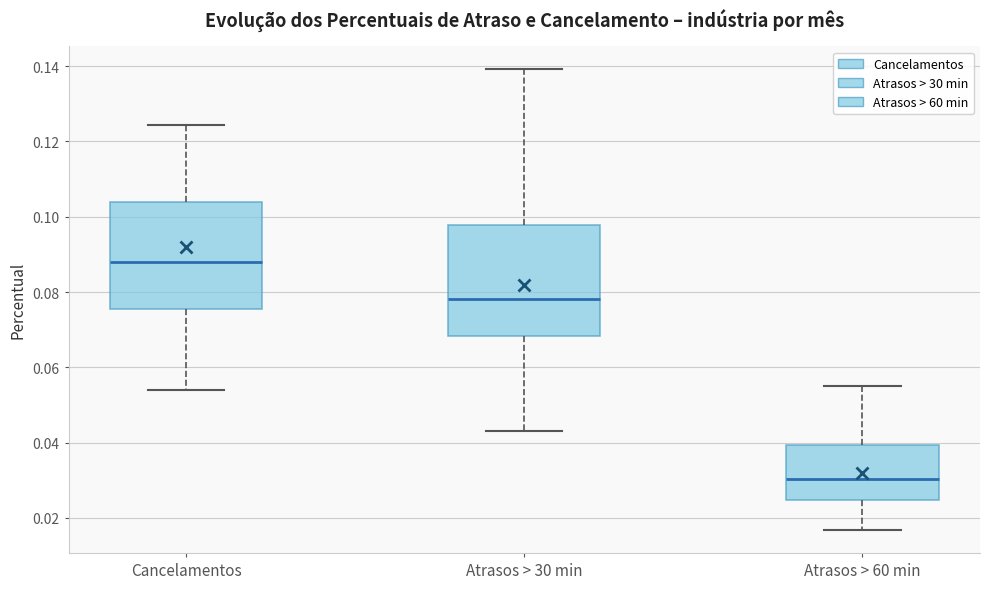

Reading left to right, transcribe this box plot: for each box, give where its median line is, the range the box spans, and where its two whiskers end, as read against the y-axis. The values are not printed on the chart, so give them approximately, as read against the axis.

Cancelamentos: median 0.088, box 0.076 to 0.104, whiskers 0.054 to 0.124
Atrasos > 30 min: median 0.078, box 0.068 to 0.098, whiskers 0.044 to 0.140
Atrasos > 60 min: median 0.030, box 0.024 to 0.040, whiskers 0.016 to 0.056